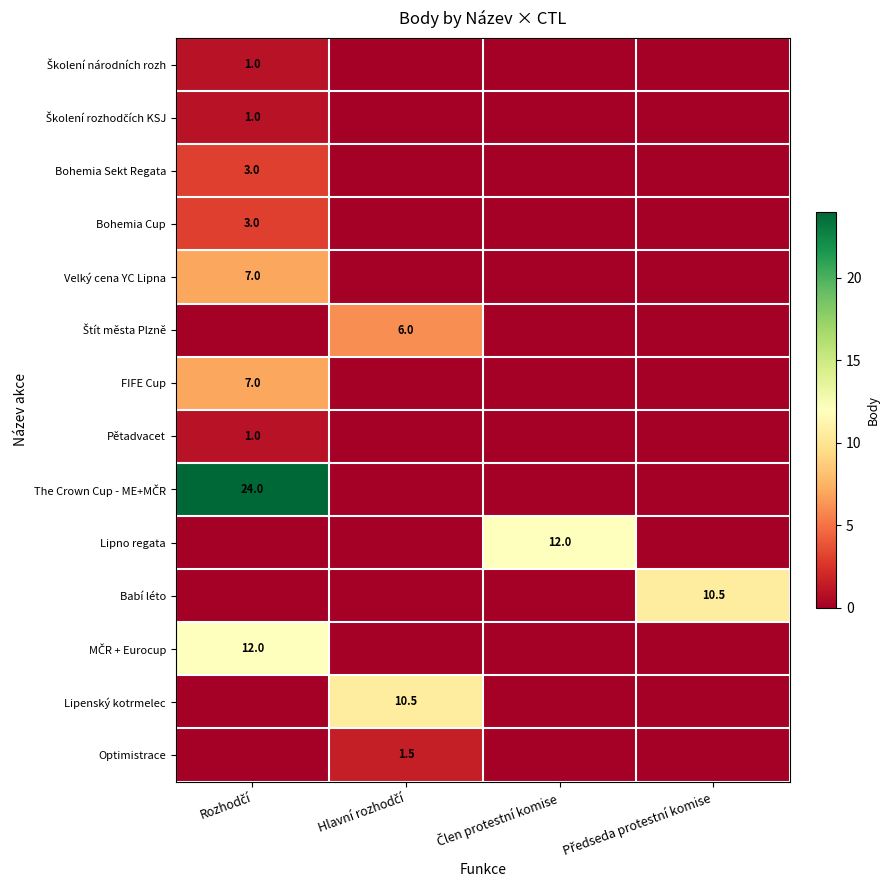

At Člen protestní komise, list the series in order from smallest to largest.

Školení národních rozh, Školení rozhodčích KSJ, Bohemia Sekt Regata, Bohemia Cup, Velký cena YC Lipna, Štít města Plzně, FIFE Cup, Pětadvacet, The Crown Cup - ME+MČR, Babí léto, MČR + Eurocup, Lipenský kotrmelec, Optimistrace, Lipno regata